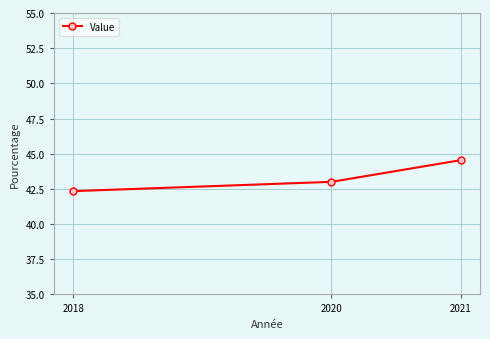

The value at 2018 is 42.3. True or false?

True